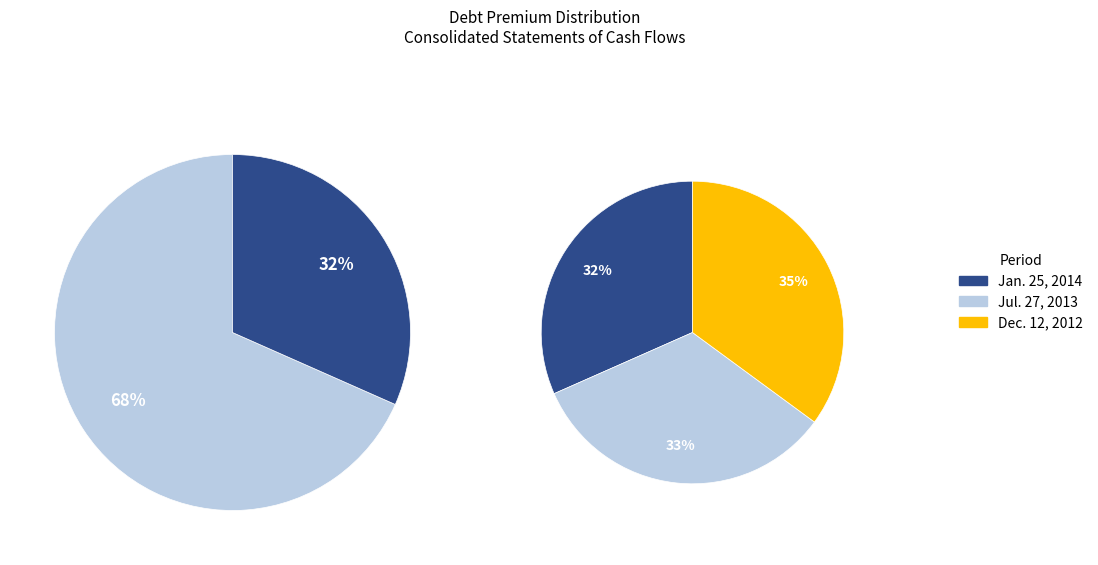

To the nearest percent, what percentage of the pie is Jan. 25, 2014?

32%